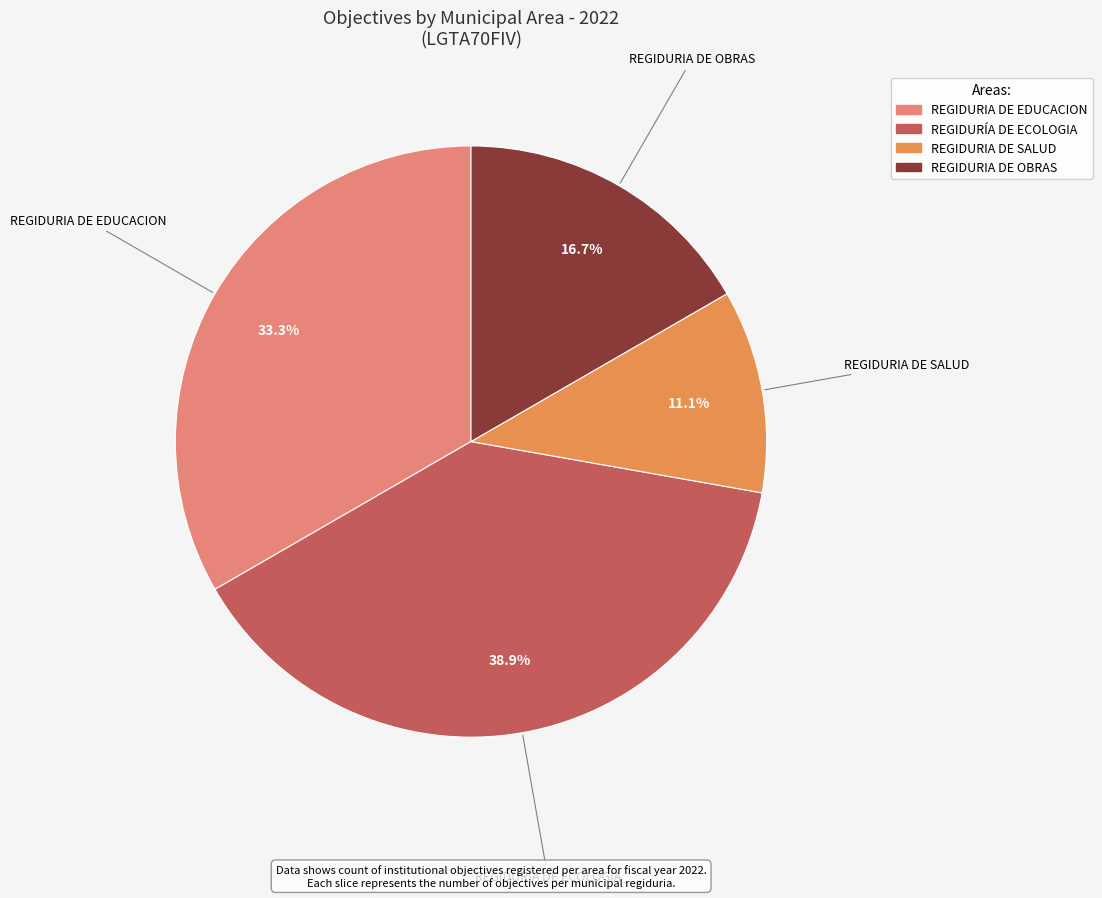

Is there any slice that represents more than half of the pie?

No